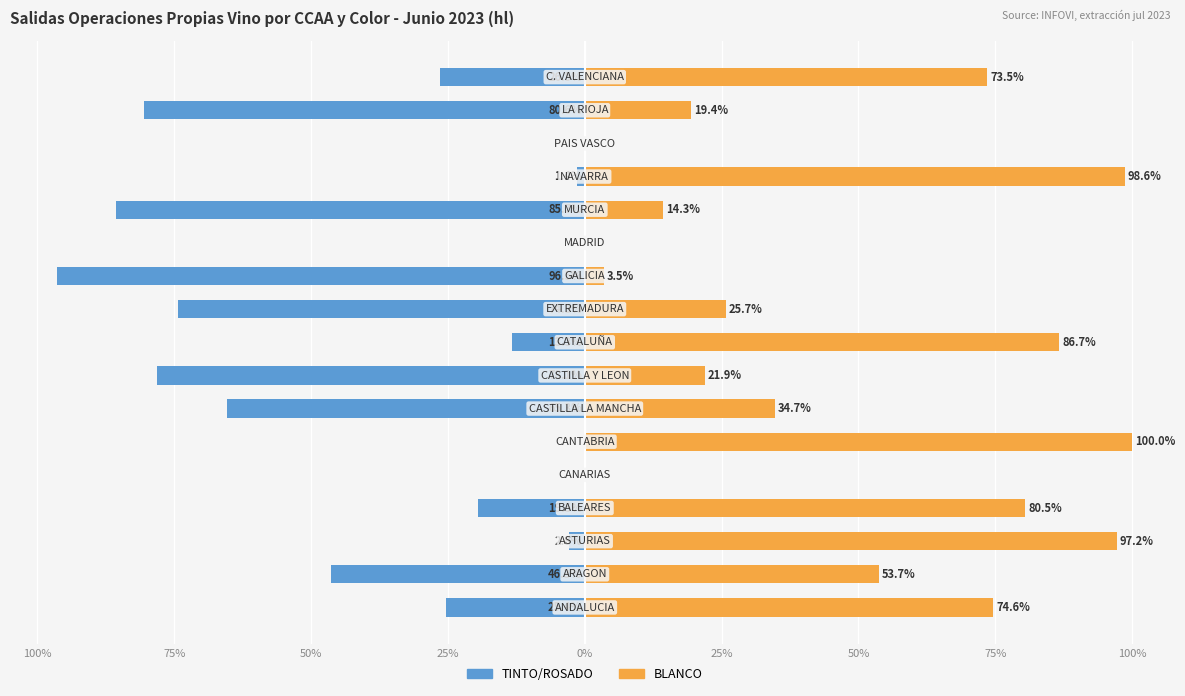

How many positive values does the BLANCO series have?

14